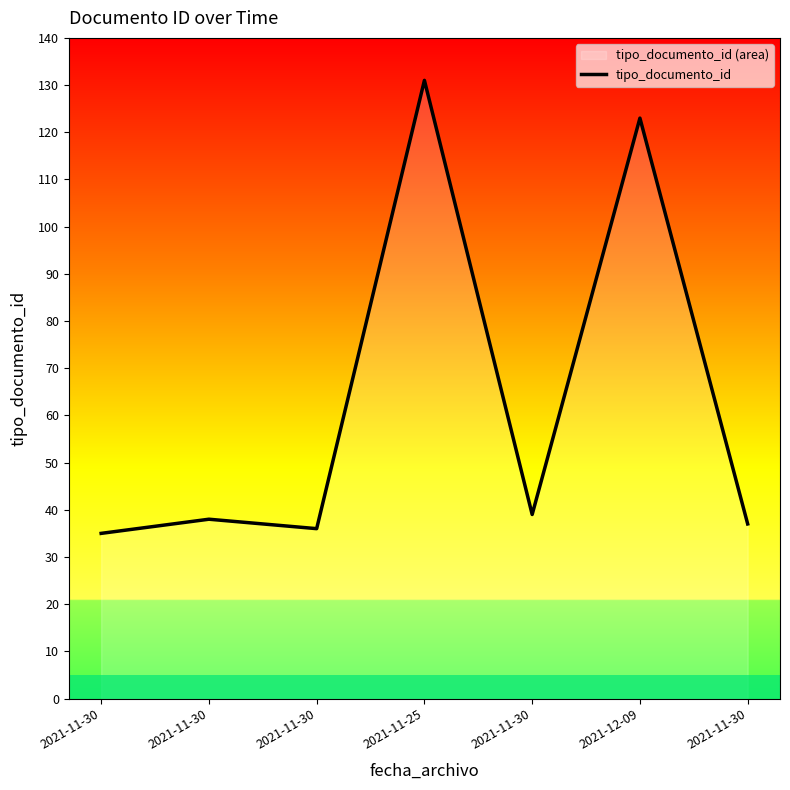

Approximately how many times larger is the value at 2021-11-30 compared to 2021-11-30?

1.0